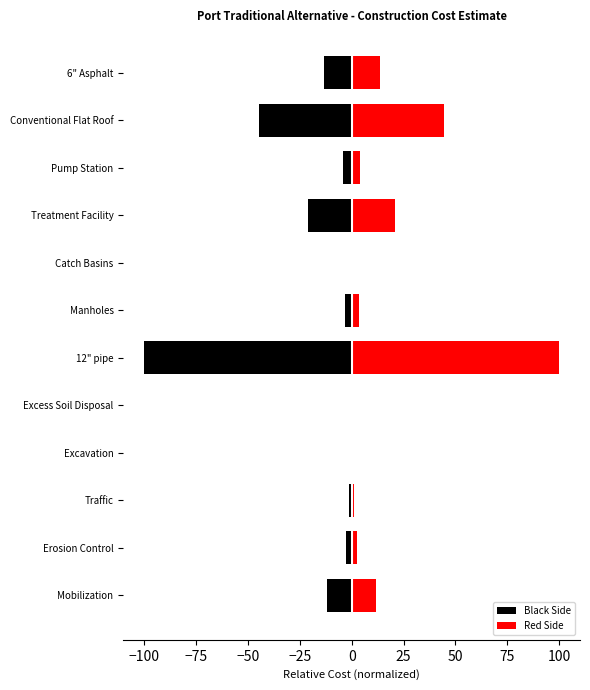

Which series has the widest spread of values?

Black Side